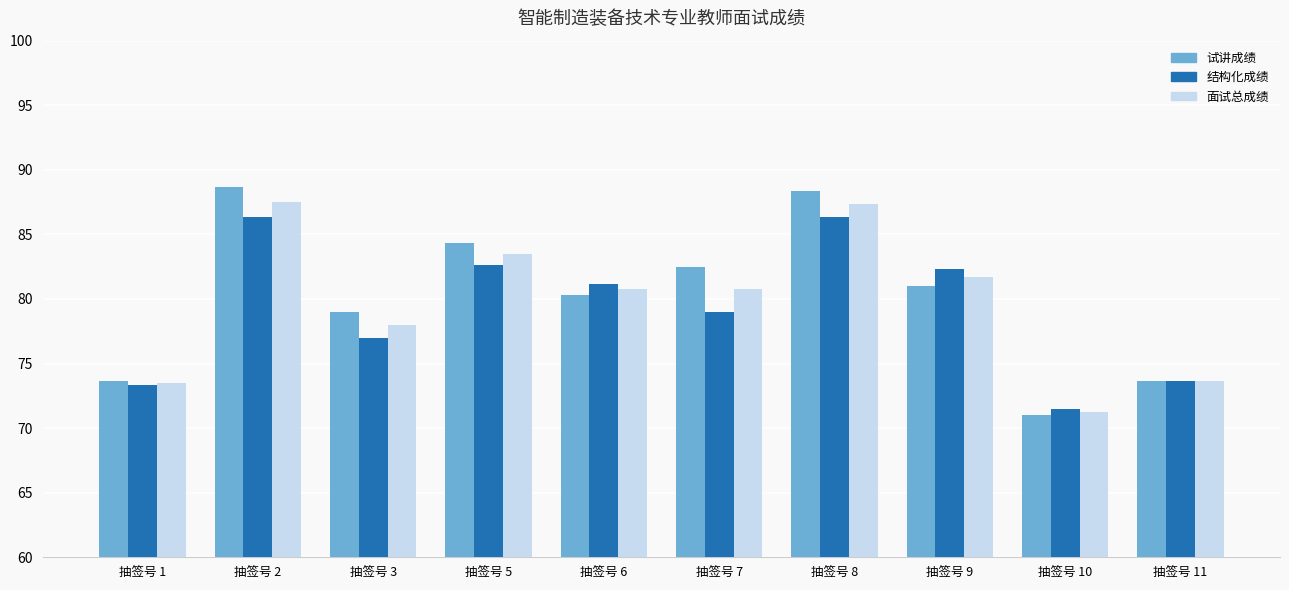

Are the bars grouped side by side (vs. stacked)?

Yes